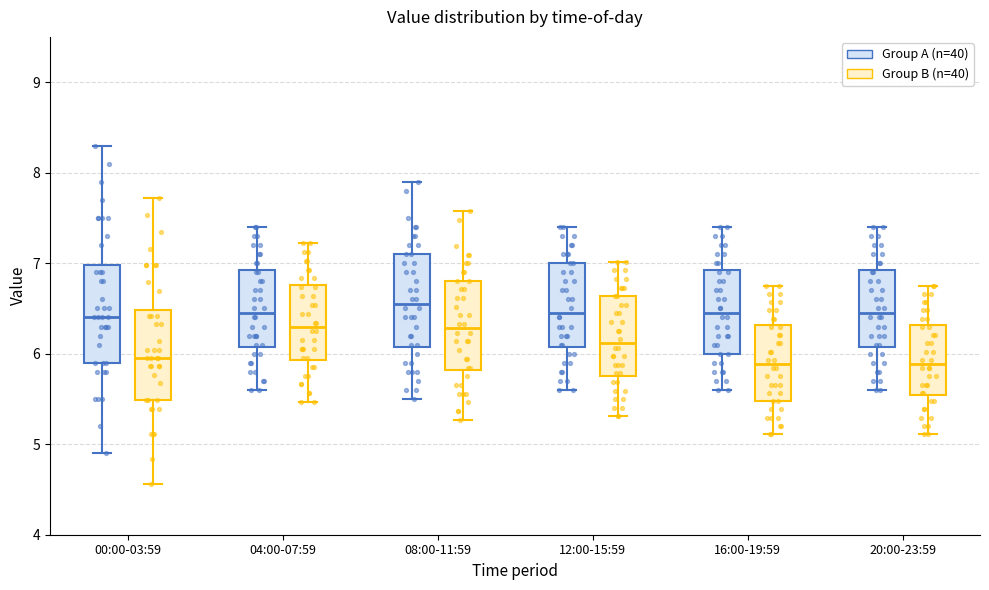

Where is the lower edge of the box for 20:00-23:59 (Group A (n=40)) on the y-axis? The values are not printed on the chart, so give them approximately, as read against the axis.

6.1